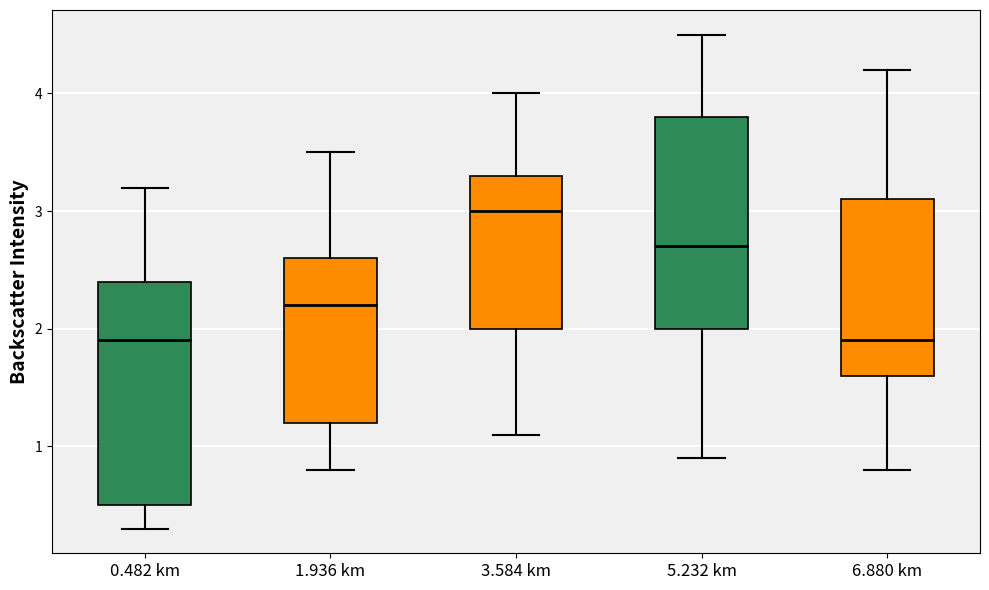

Which box is the tallest, from its lower edge to its upper edge?

0.482 km